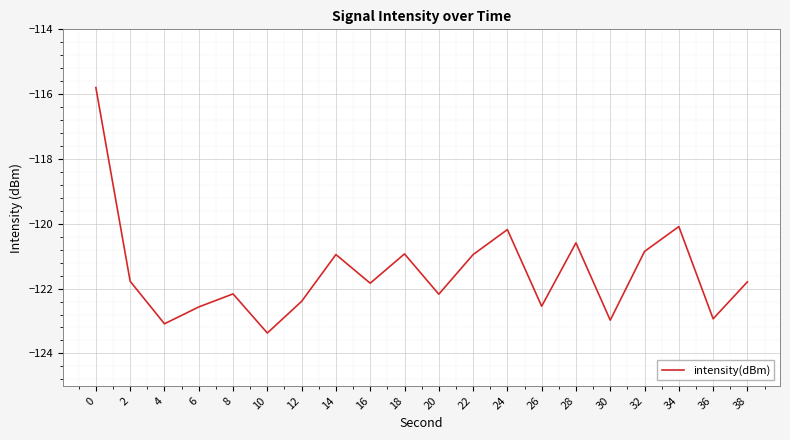

Where is the data nearest to the value -119?

34